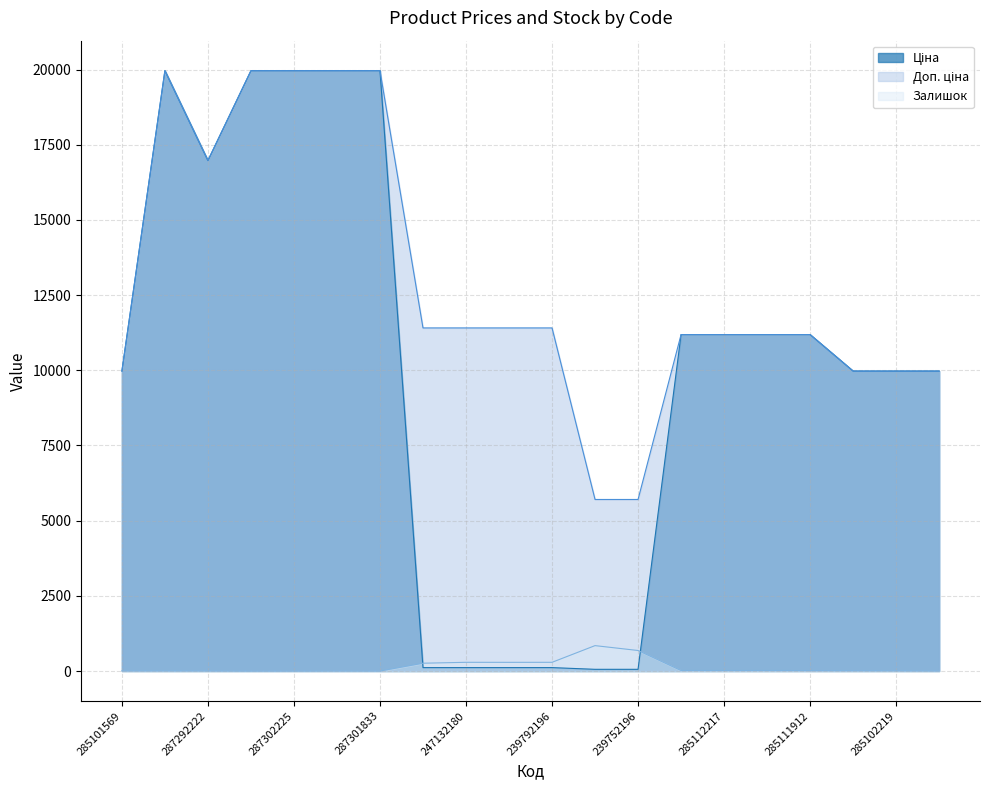

How many intersections are there between Залишок and Ціна?

2